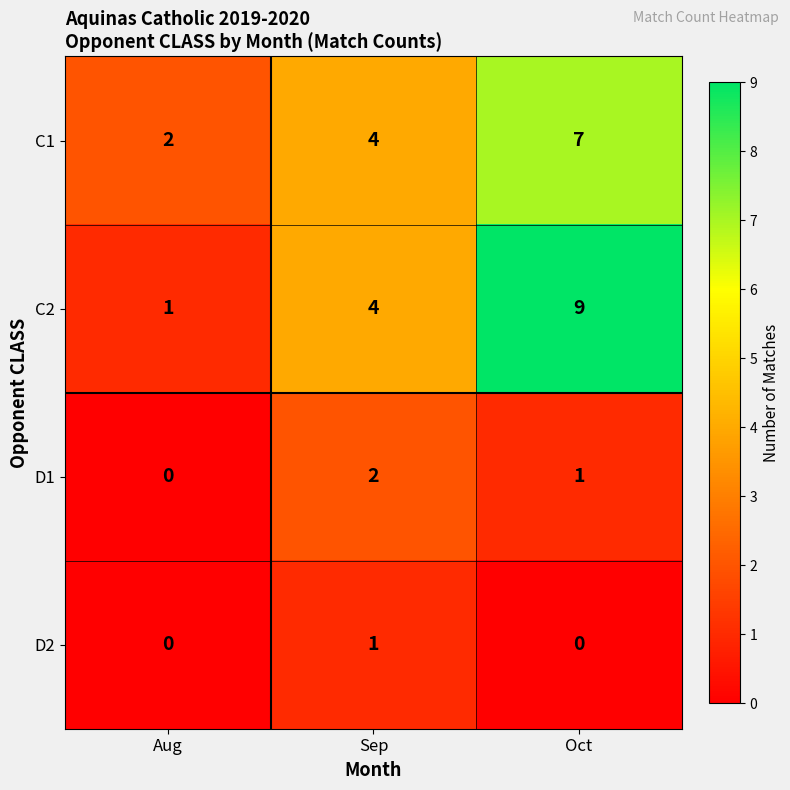

Between Sep and Oct, which series saw the biggest shift?

C2